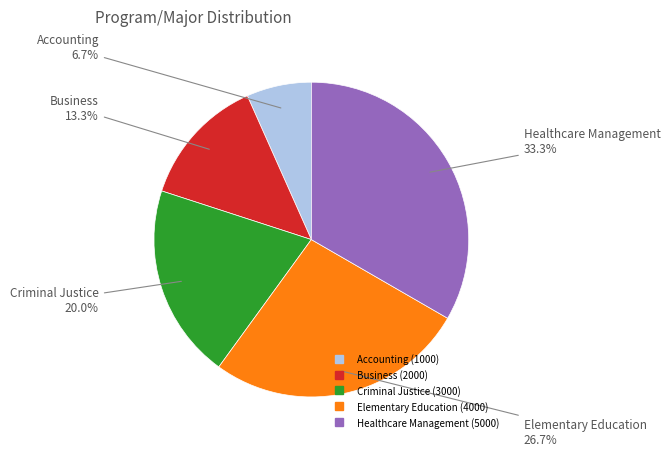

How many slices are in this pie chart?

5